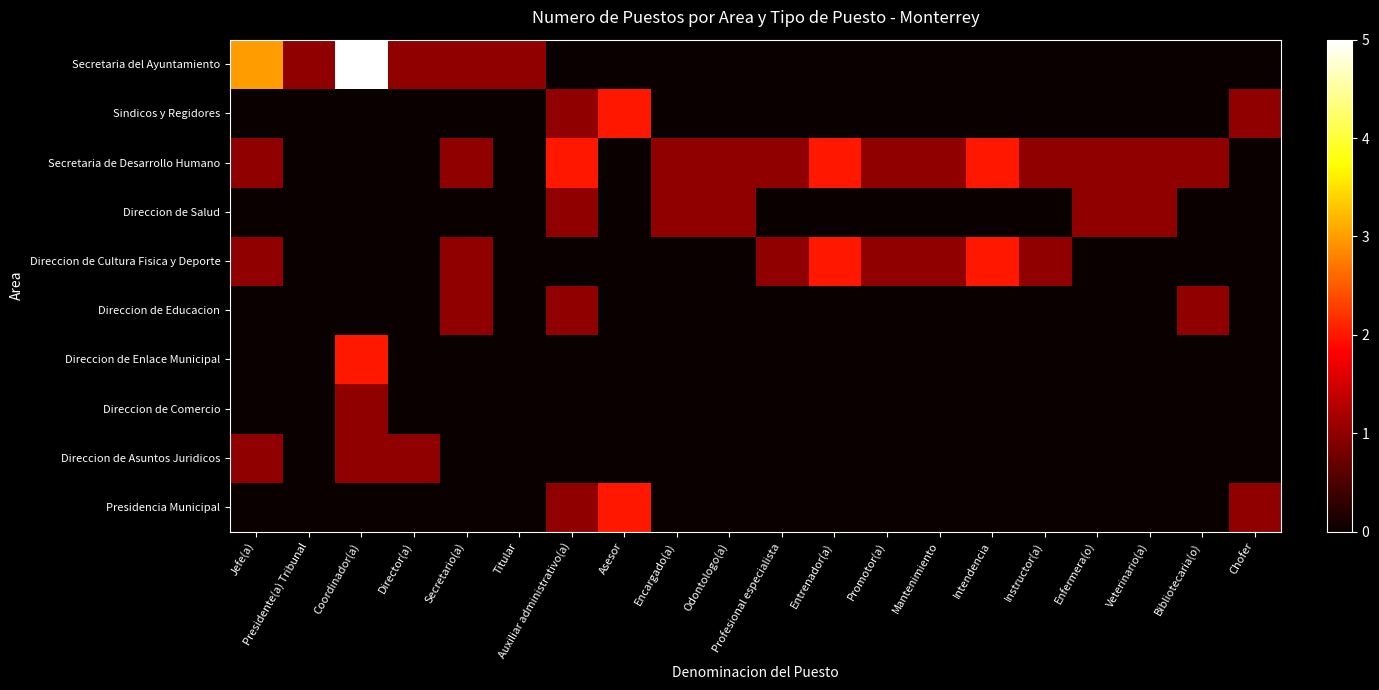

Between Coordinador(a) and Asesor, which series saw the biggest shift?

Secretaria del Ayuntamiento